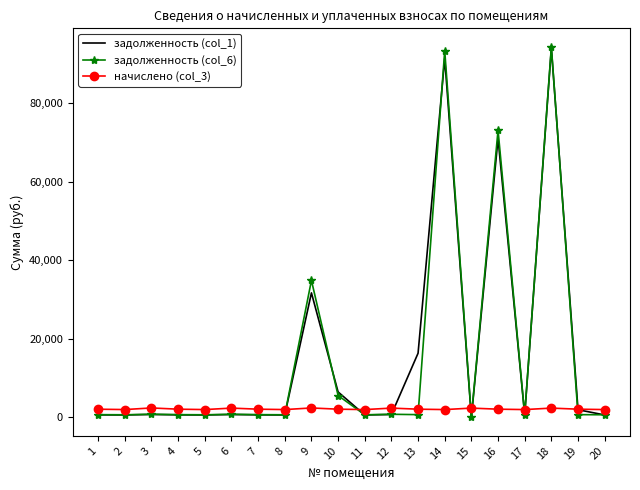

What is the maximum value shown in the chart?

94314.8